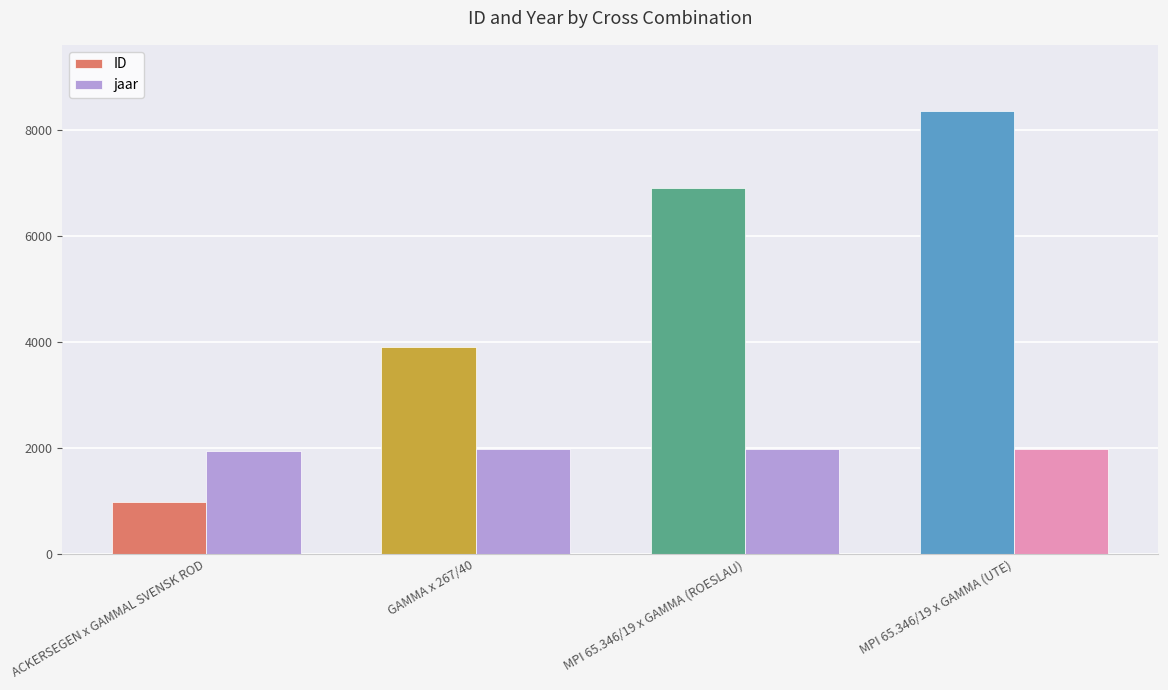

What is the sum of the ID values at ACKERSEGEN x GAMMAL SVENSK ROD and MPI 65.346/19 x GAMMA (ROESLAU)?

7887